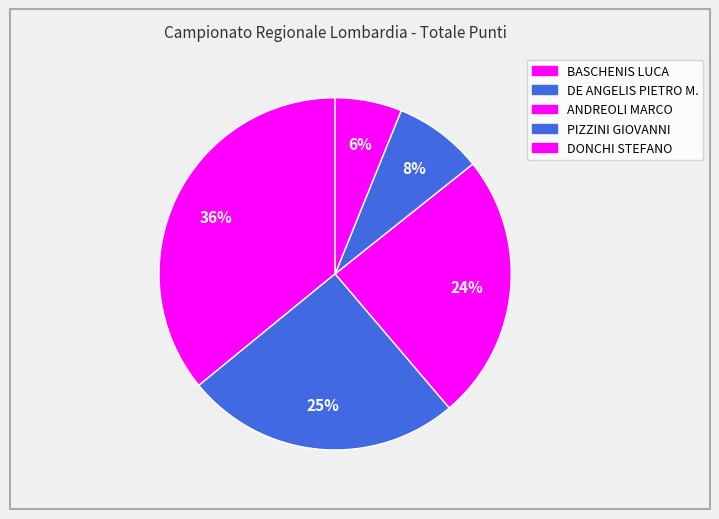

What is the largest slice in the pie chart?

BASCHENIS LUCA